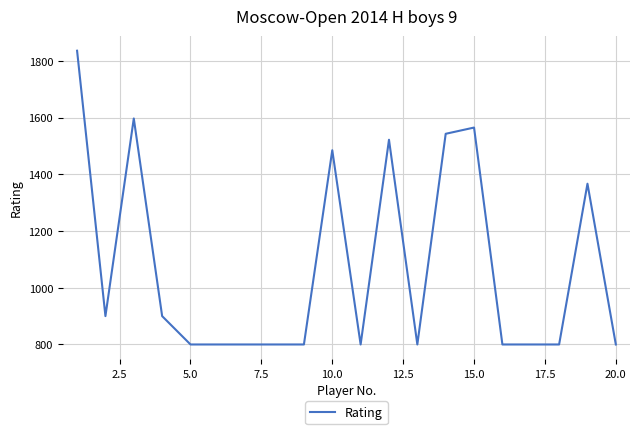

What is the greatest value displayed?

1836